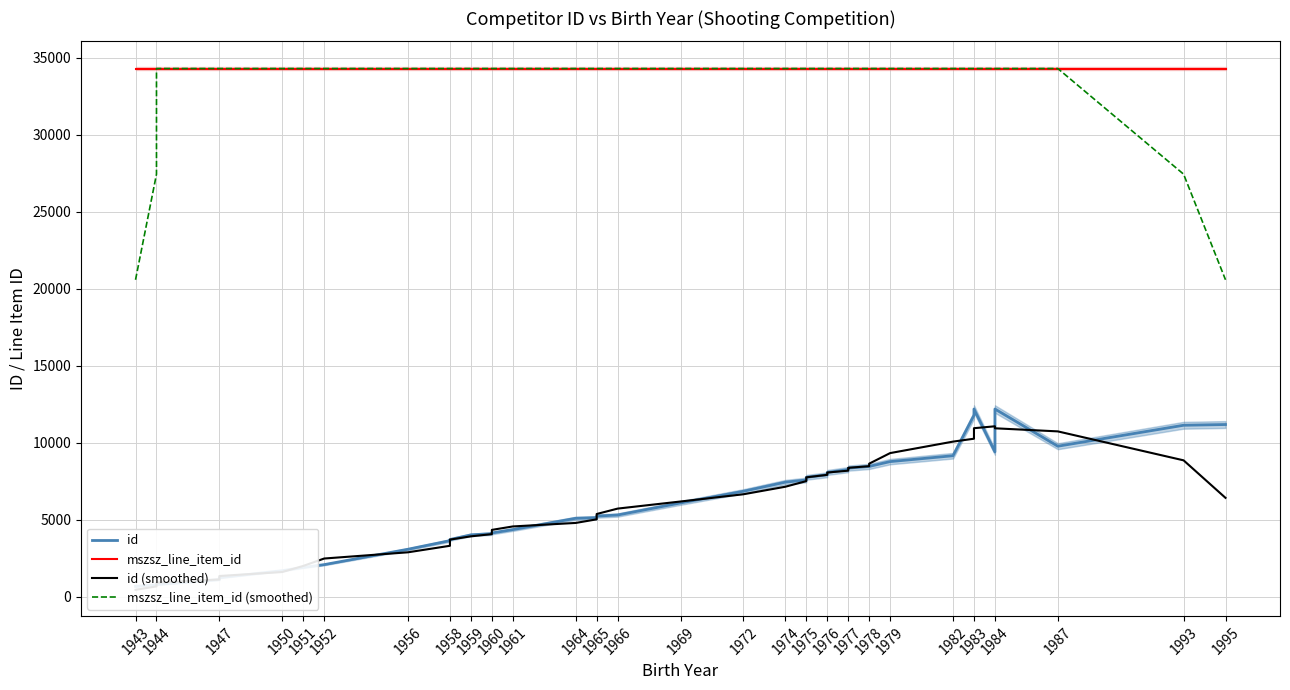

True or false: mszsz_line_item_id (smoothed) and id intersect in this chart.

False